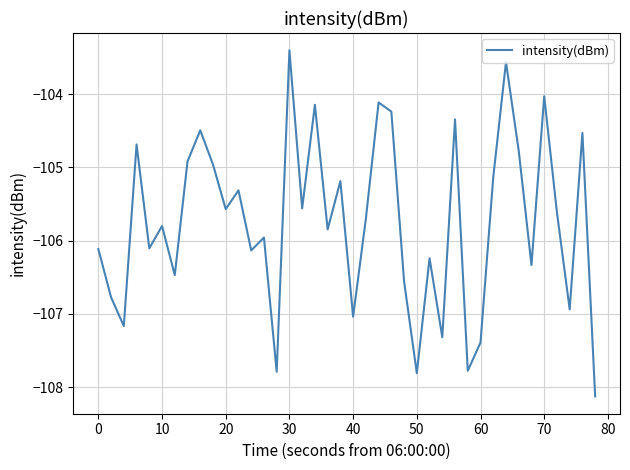

What is the minimum value shown in the chart?

-108.1